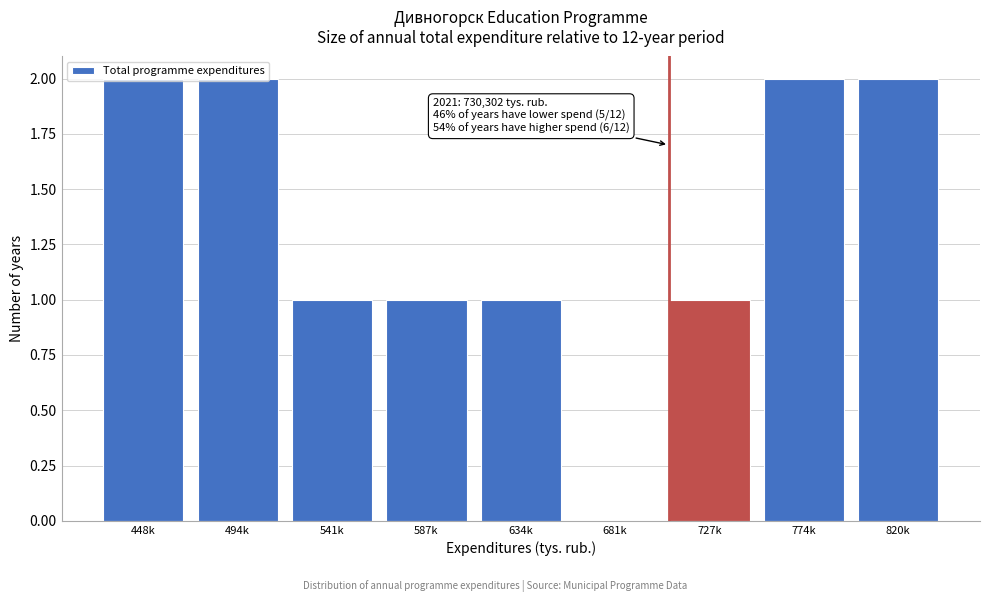

What is the sum of all values?

12